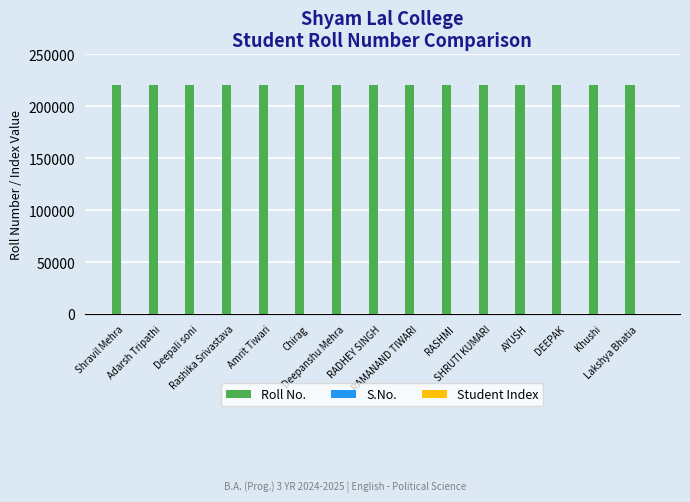

What is the greatest value displayed?

220830